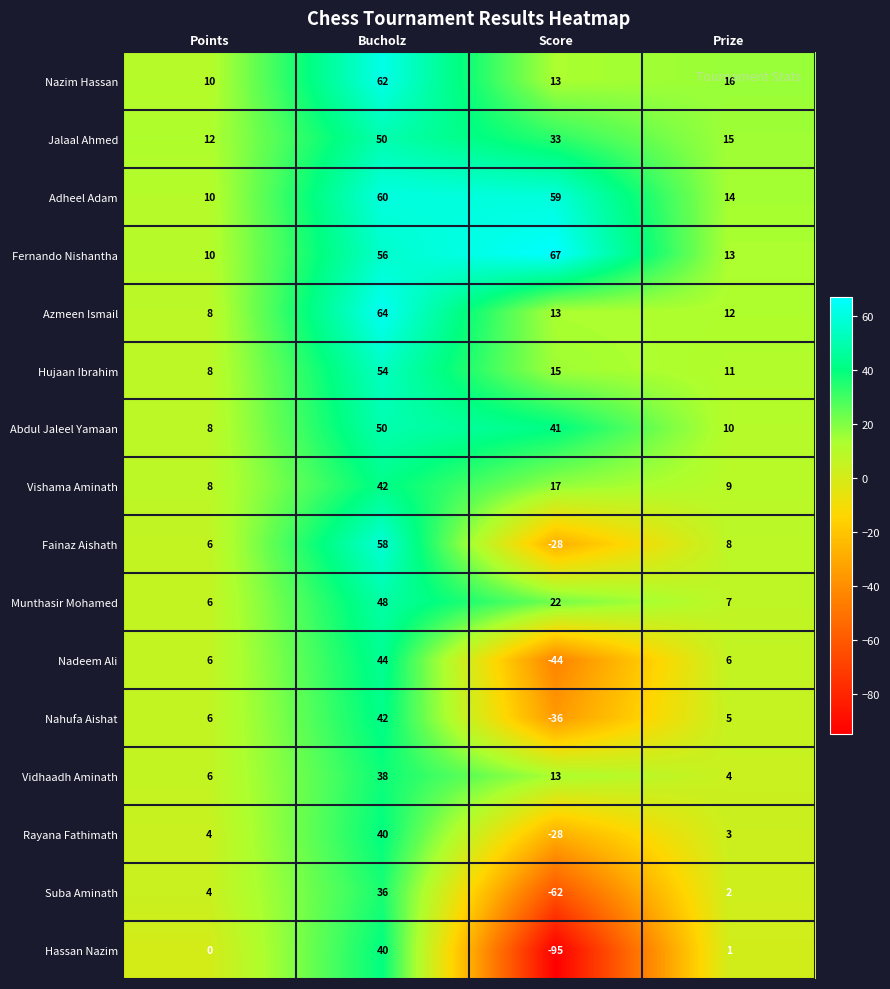

Which series has the largest range (max minus min)?

Hassan Nazim